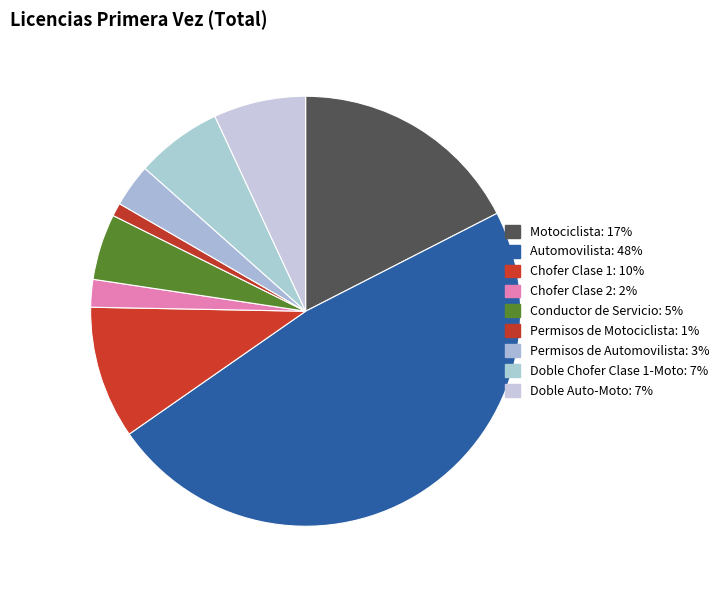

Which slice is the largest?

Automovilista